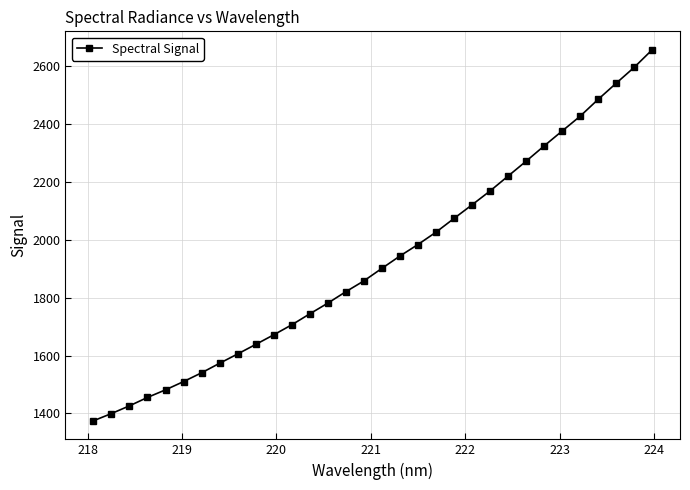

What is the maximum value shown in the chart?

2656.5